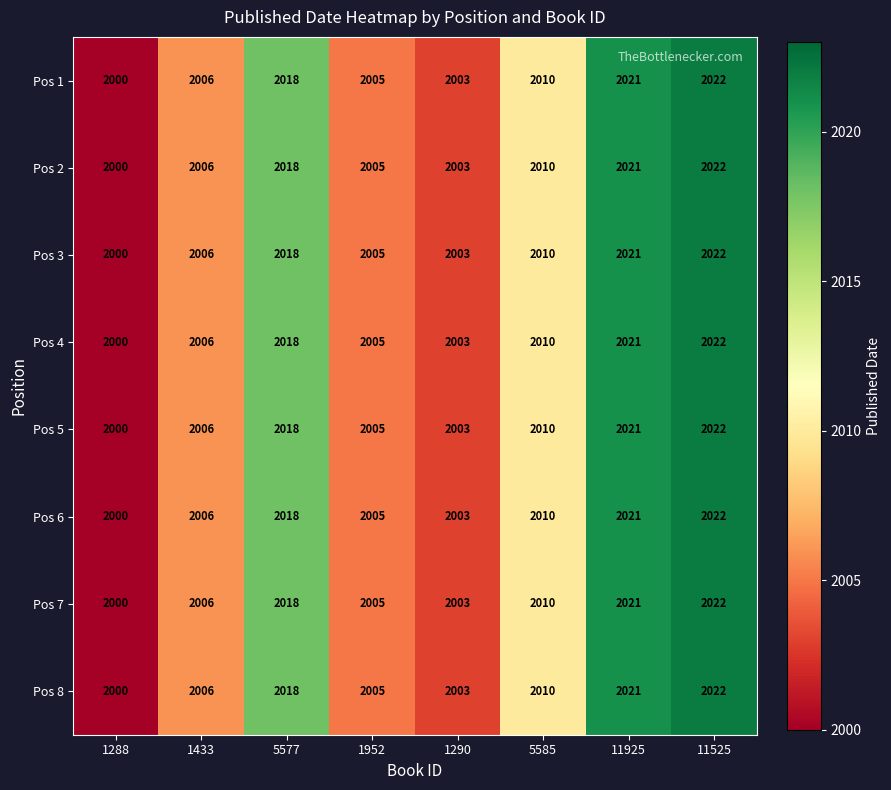

What is the difference between the maximum and minimum values in the Pos 4 series?

22